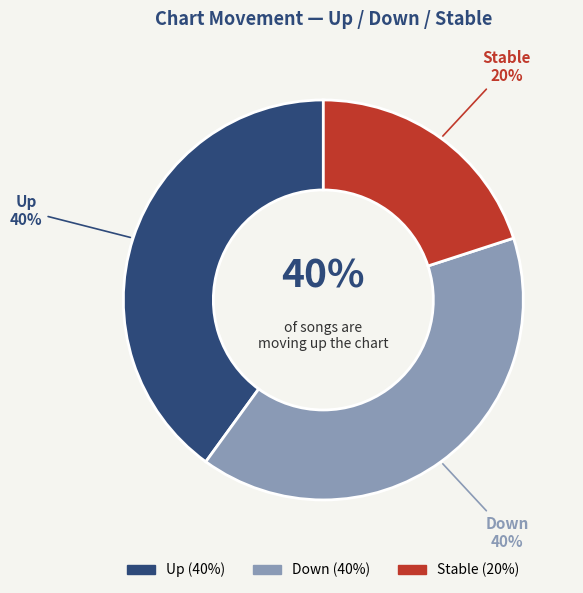

Is the sum of - and up greater than half?

Yes